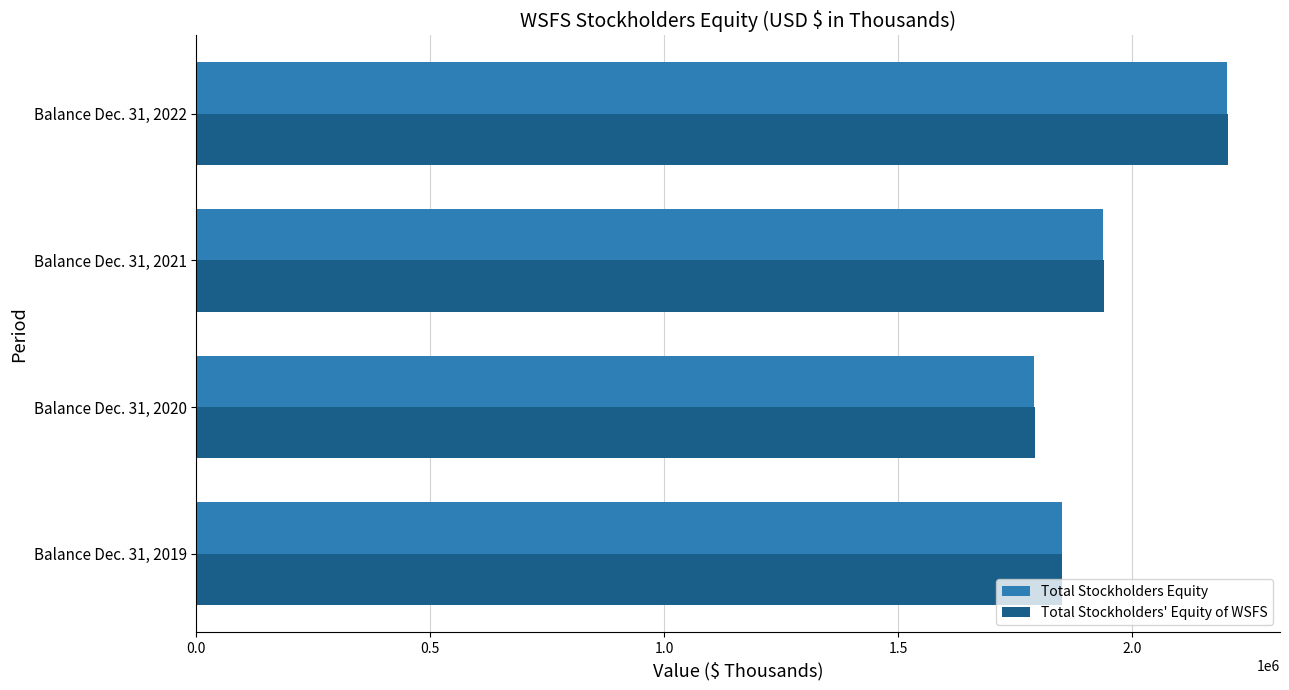

What are all the series names shown in the legend?

Total Stockholders Equity, Total Stockholders' Equity of WSFS